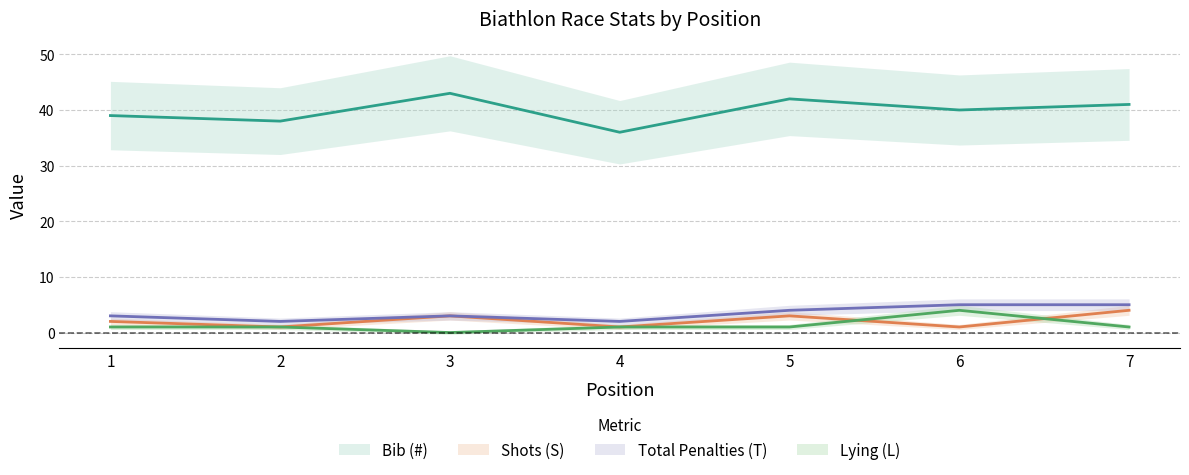

The Lying (L) series shows 2 at 1. True or false?

False